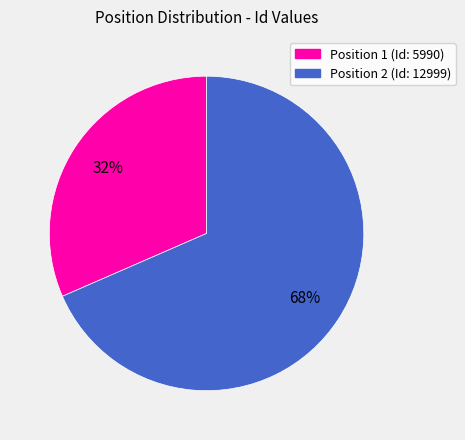

Is there any slice that represents more than half of the pie?

Yes